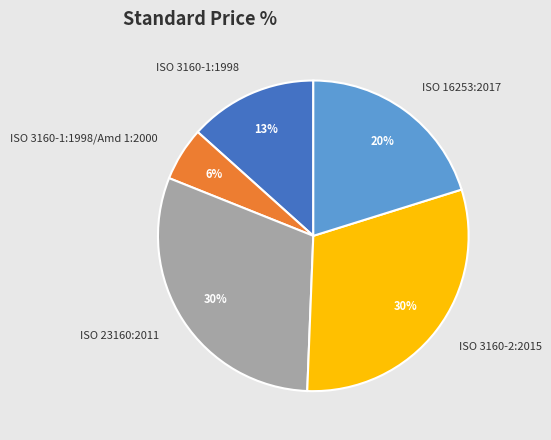

To the nearest percent, what percentage of the pie is ISO 3160-1:1998?

13%